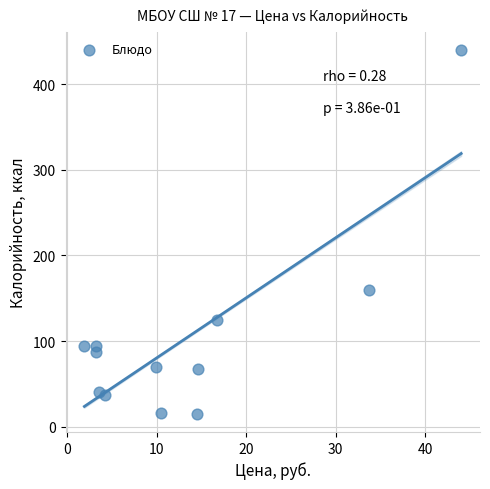

What Y value in the scatter plot is closest to 227?

160